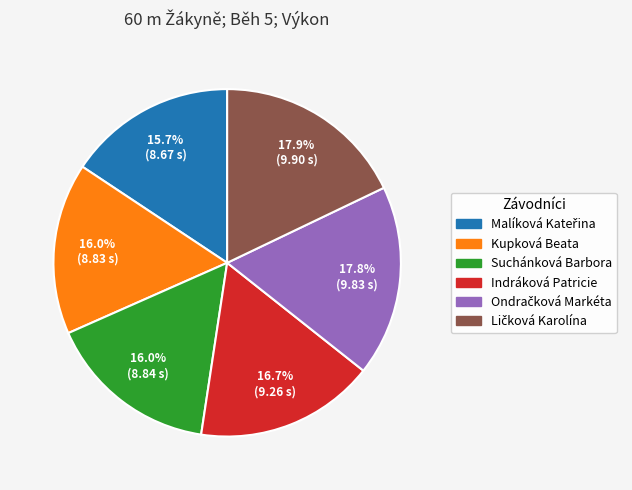

Does any single category account for the majority?

No